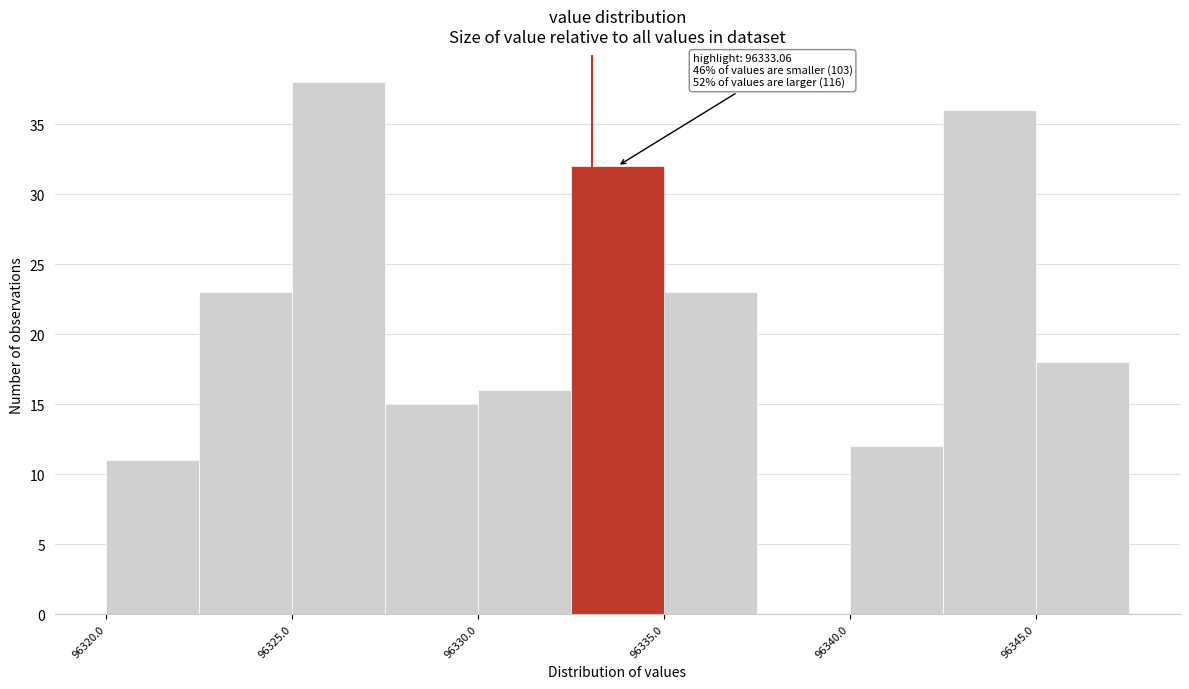

Which range on the x-axis has the tallest bar?

96325.0 to 96327.5